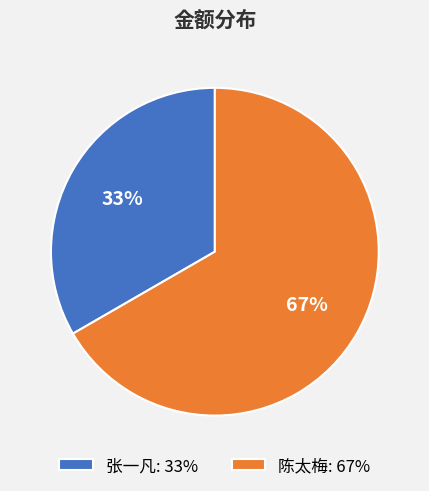

To the nearest percent, what is the average slice percentage?

50%